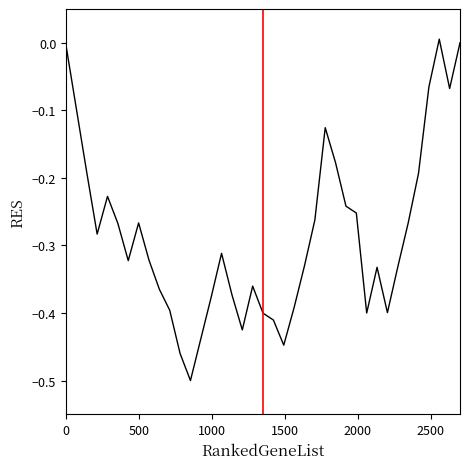

What is the difference between the maximum and minimum values?

0.5